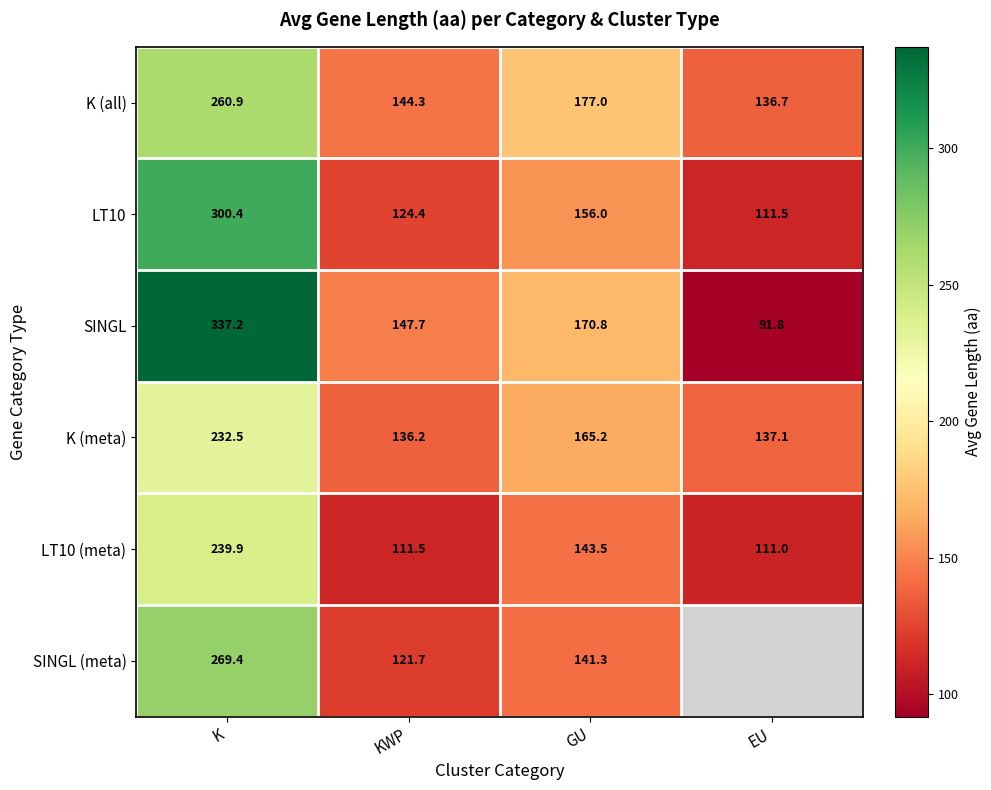

List the labels in order of LT10 (meta) value, largest first.

K, GU, KWP, EU